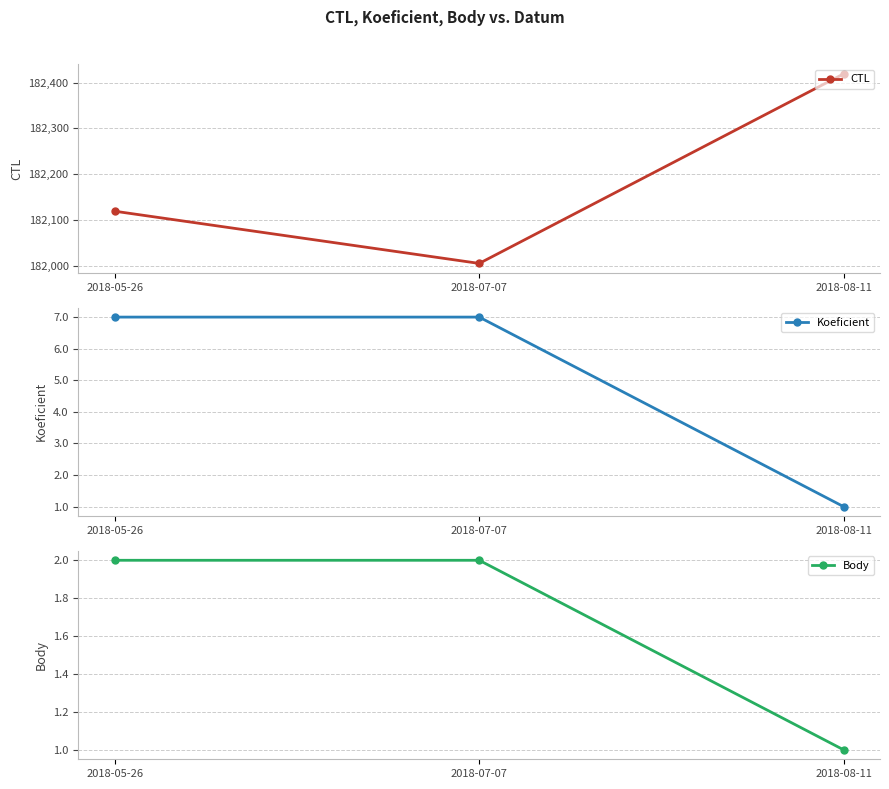

Which series has the largest total across all categories?

CTL